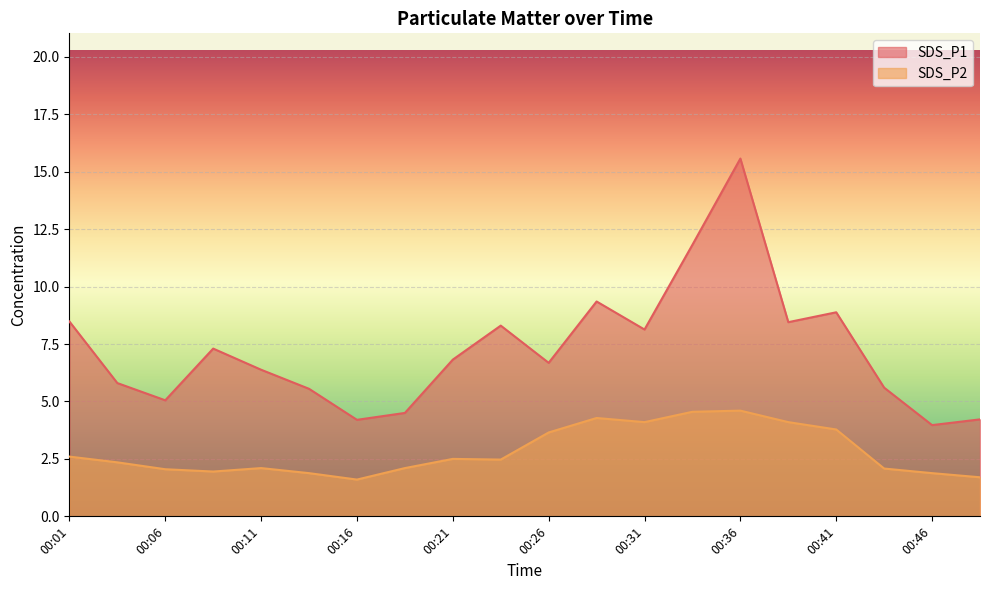

Reading left to right, transcribe all the data shown in this chart.

SDS_P1: 00:01=8.5	00:03=5.8	00:06=5.0	00:09=7.3	00:11=6.4	00:14=5.5	00:16=4.2	00:19=4.5	00:21=6.8	00:24=8.3	00:26=6.7	00:28=9.3	00:31=8.1	00:33=11.8	00:36=15.6	00:38=8.4	00:41=8.9	00:43=5.6	00:46=4.0	00:48=4.2
SDS_P2: 00:01=2.6	00:03=2.4	00:06=2.0	00:09=1.9	00:11=2.1	00:14=1.9	00:16=1.6	00:19=2.1	00:21=2.5	00:24=2.5	00:26=3.6	00:28=4.3	00:31=4.1	00:33=4.5	00:36=4.6	00:38=4.1	00:41=3.8	00:43=2.1	00:46=1.9	00:48=1.7